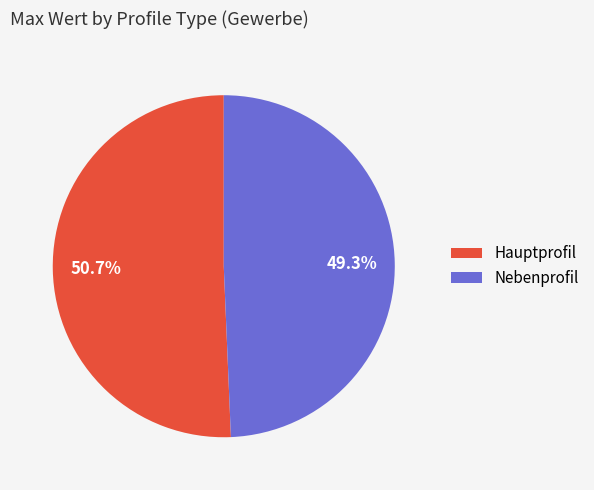

Approximately how many times larger is the value at Hauptprofil compared to Nebenprofil?

1.0